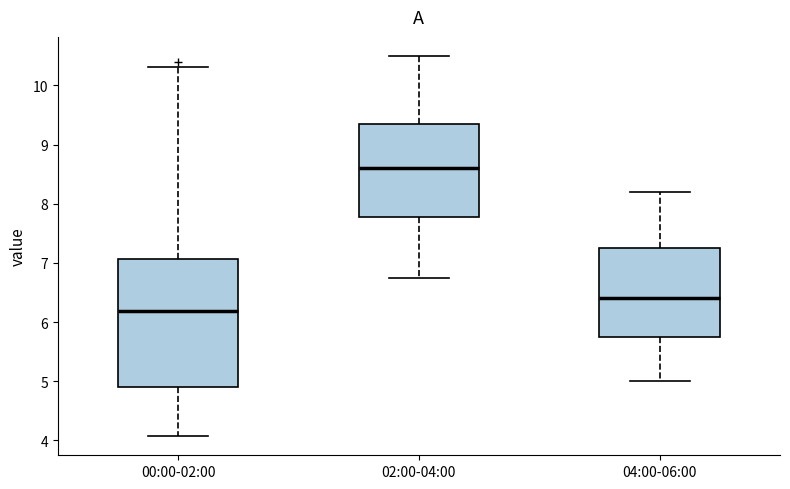

Where does the upper whisker of the box for 04:00-06:00 end on the y-axis? The values are not printed on the chart, so give them approximately, as read against the axis.

8.2